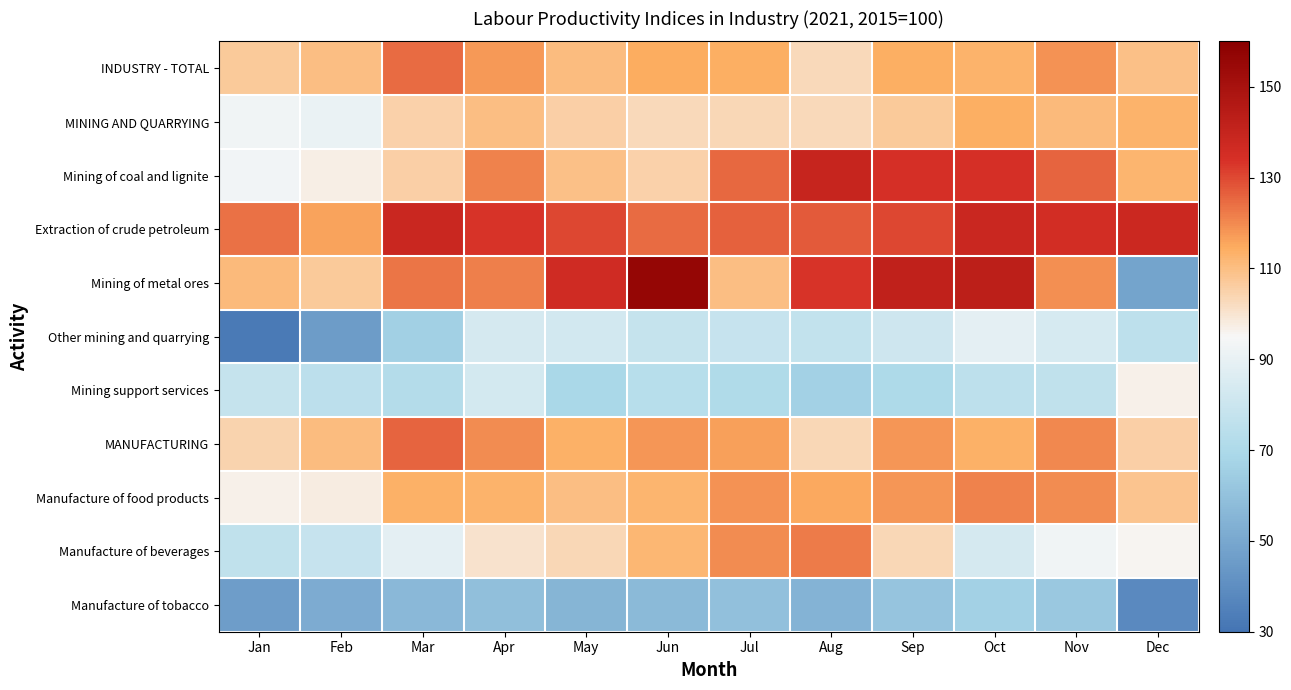

What is the difference between the highest and lowest values at Mar?

81.4